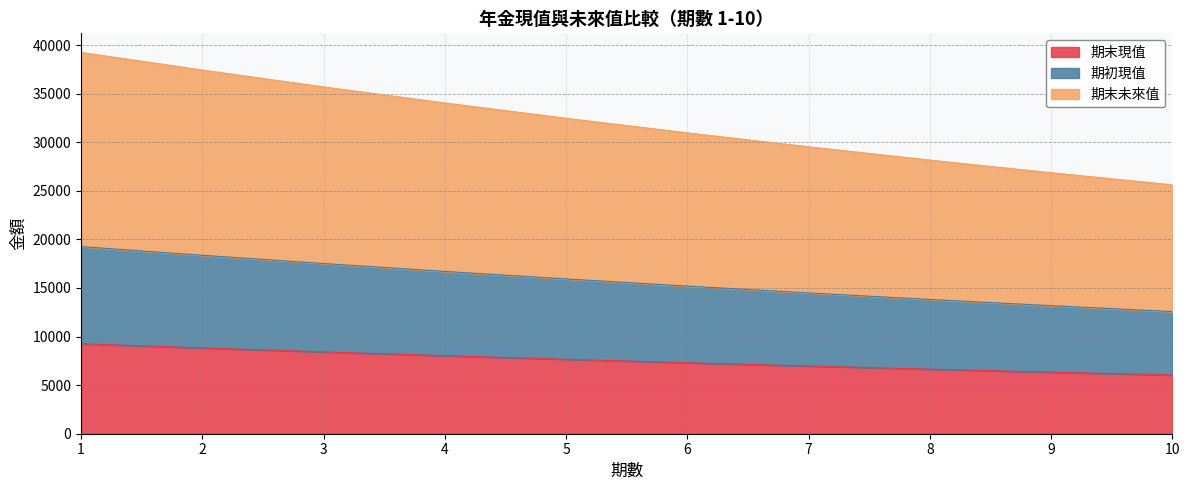

At which category does the chart reach its peak across all series?

1